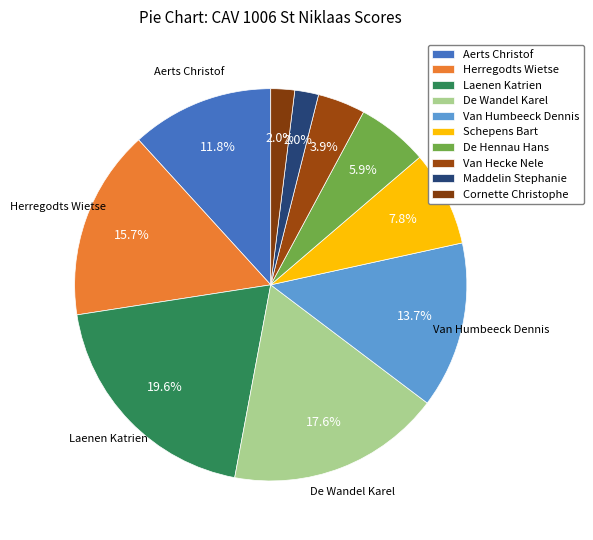

How many slices are in this pie chart?

10